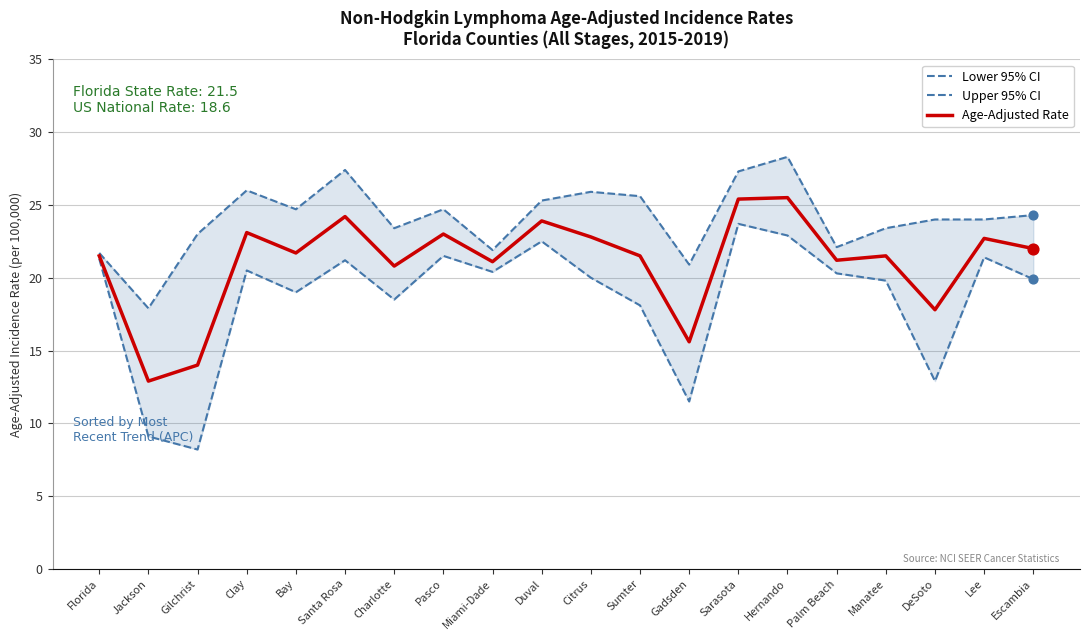

What are all the series names shown in the legend?

Lower 95% CI, Upper 95% CI, Age-Adjusted Rate